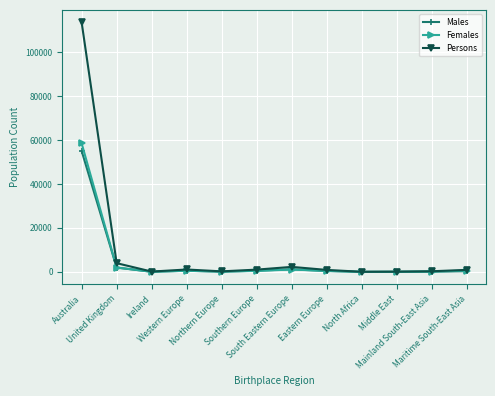

How many values in the Persons series are below 955?

6